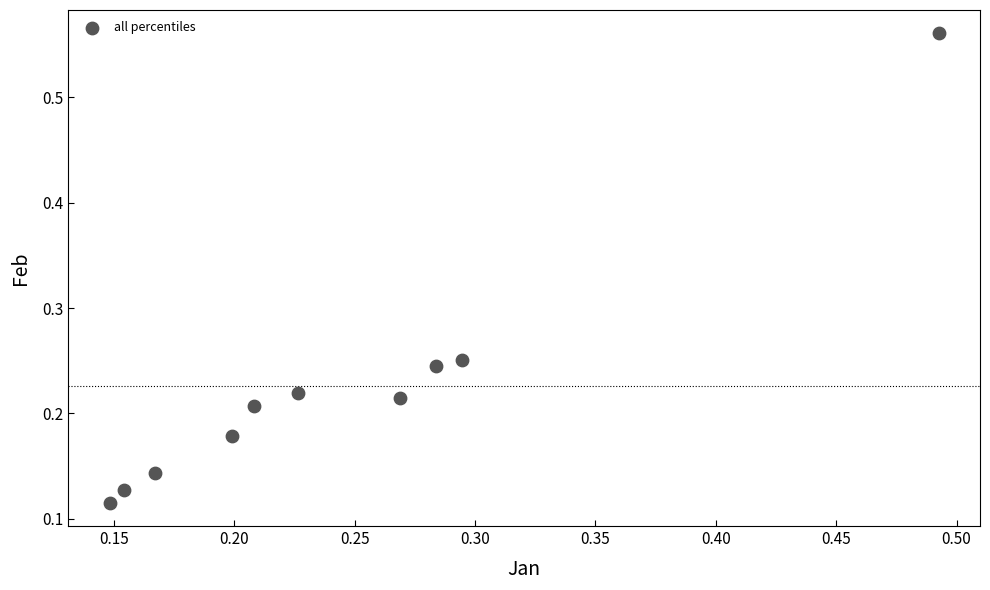

What is the range of Y values (max minus min)?

0.4